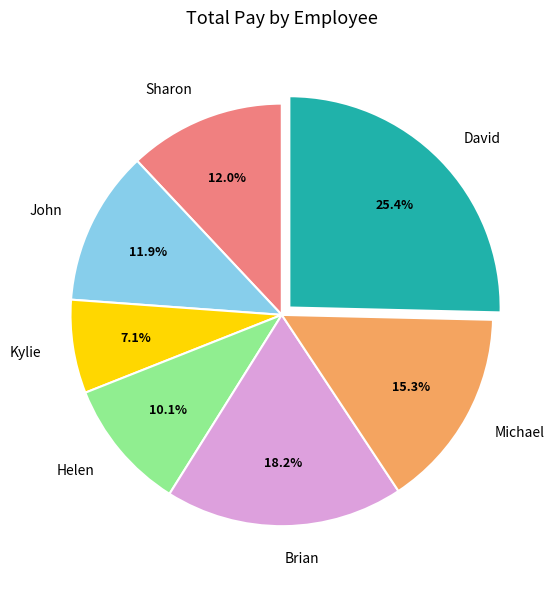

True or false: Michael accounts for 22% of the total.

False